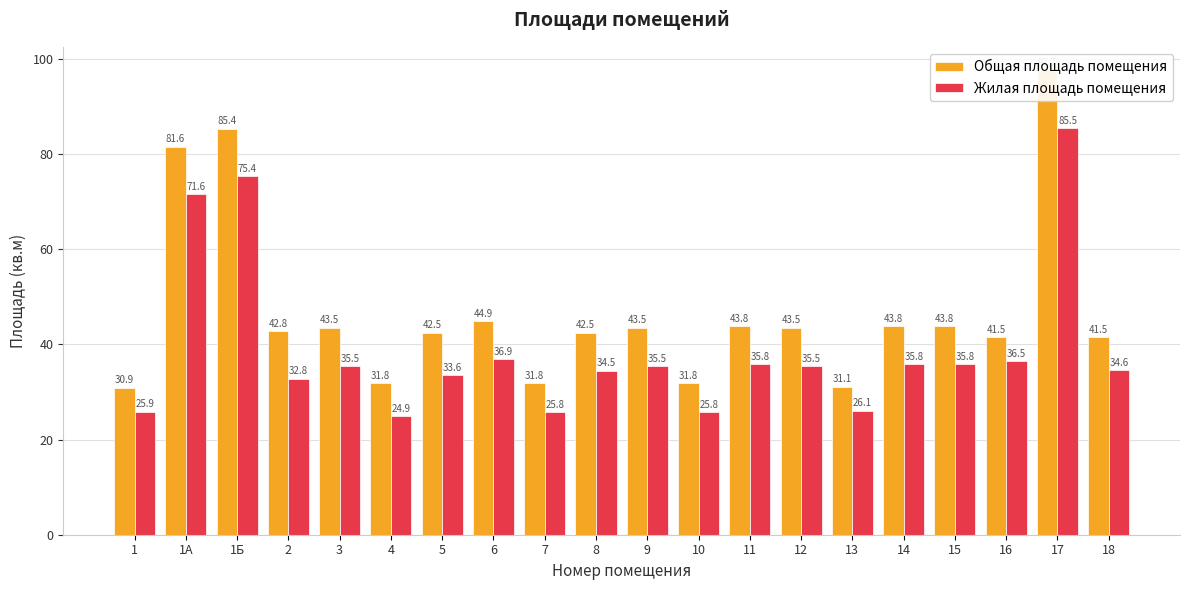

What is the difference between the Общая площадь помещения values at 8 and 14?

1.3